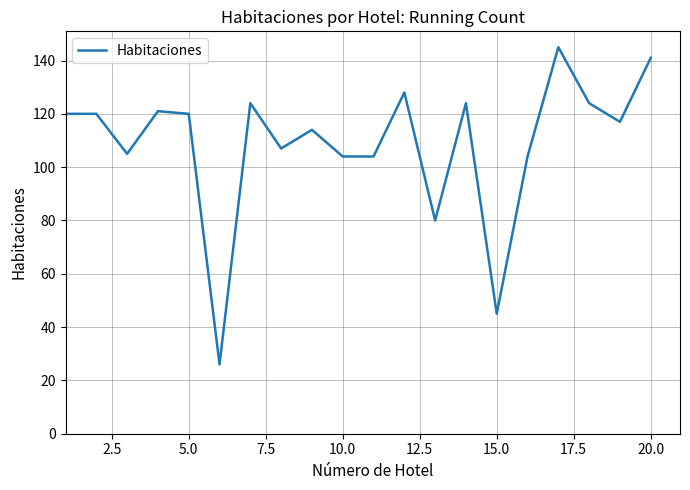

How many categories are shown in the chart?

20